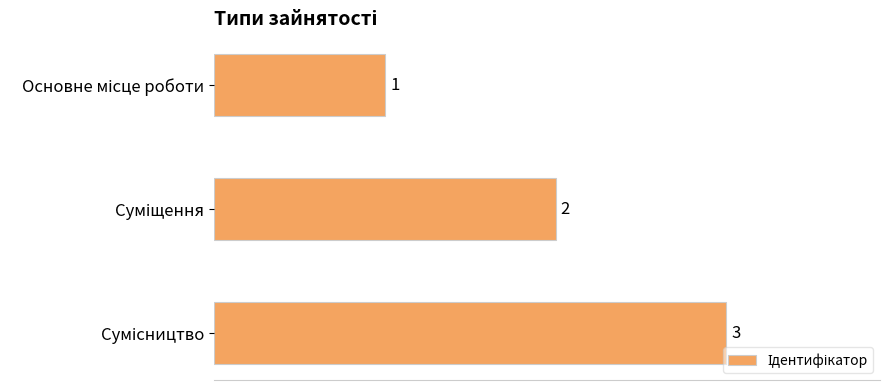

What is the sum of all values?

6